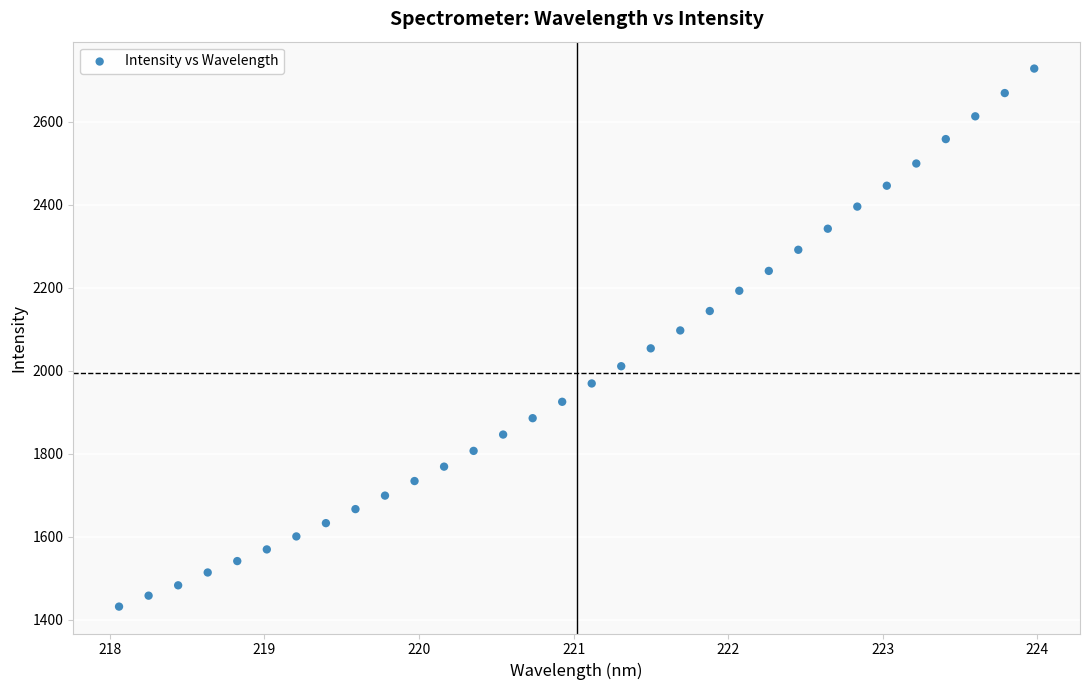

What is the range of X values (max minus min)?

5.9